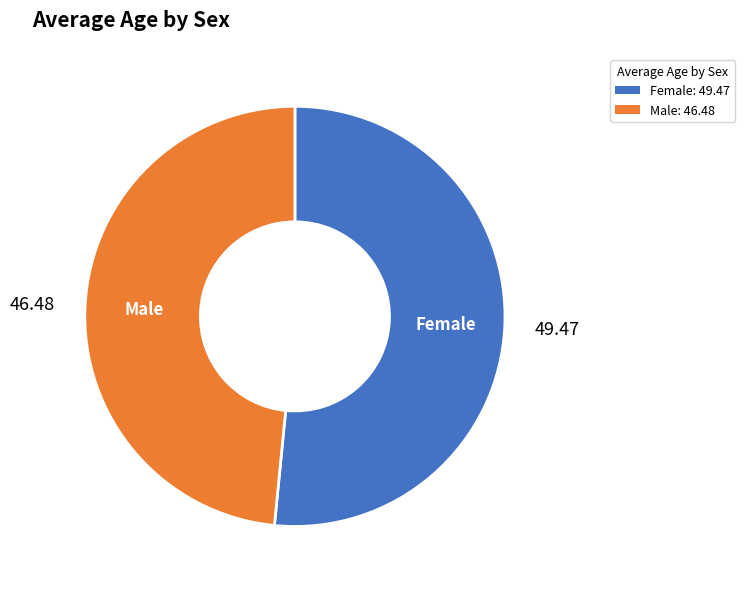

How many segments does this pie chart have?

2